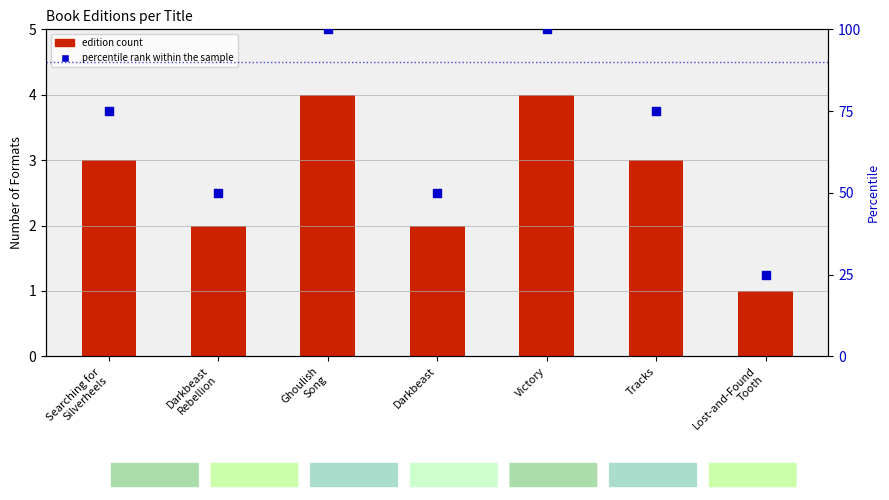

Which series has the widest spread of Y values?

percentile rank within the sample